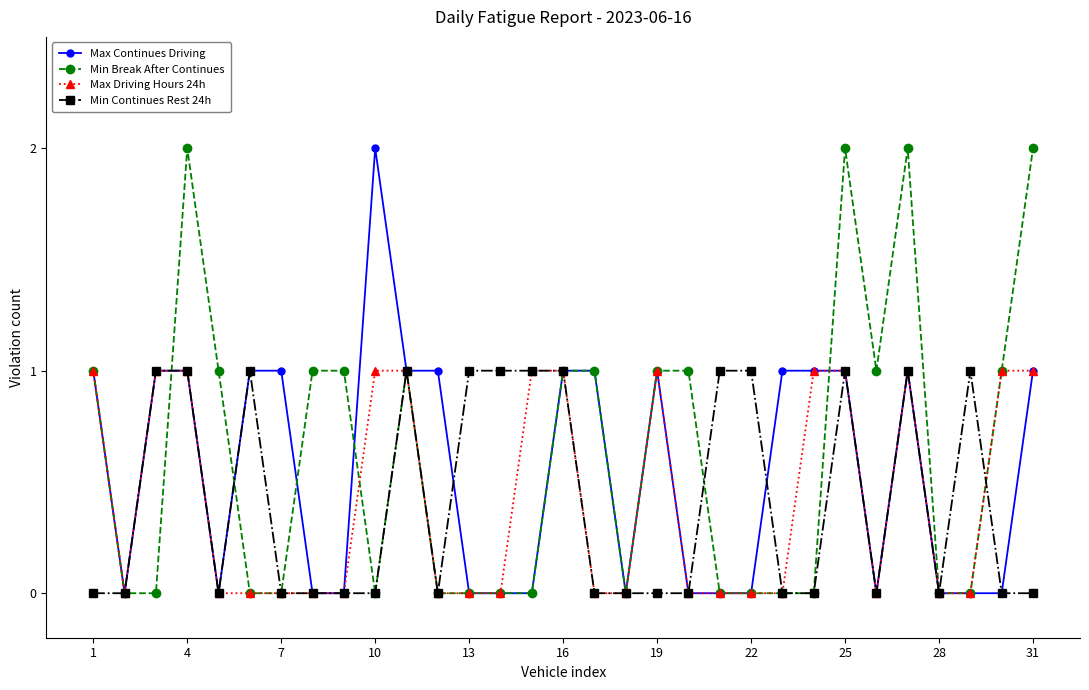

What is the value of the Max Driving Hours 24h point at the 25th from the left?

1